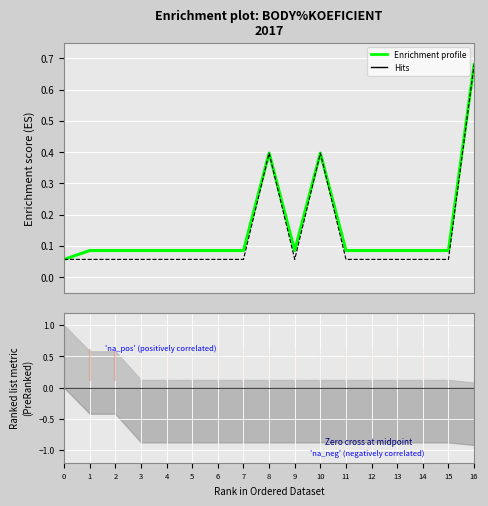

What is the difference between the maximum and minimum values in the Enrichment profile series?

0.6